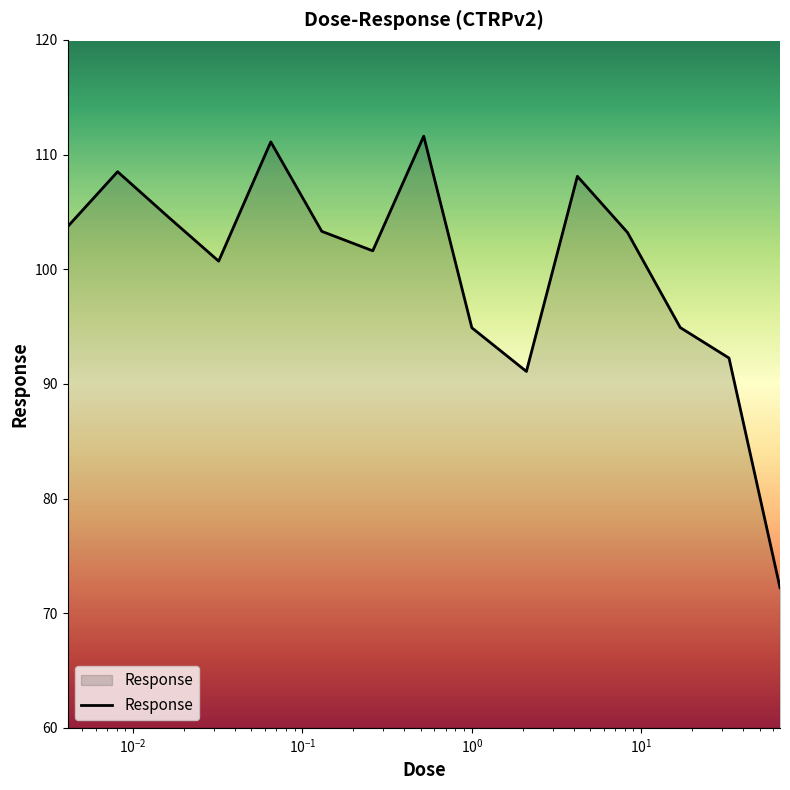

What is the difference between the maximum and minimum values?

39.4